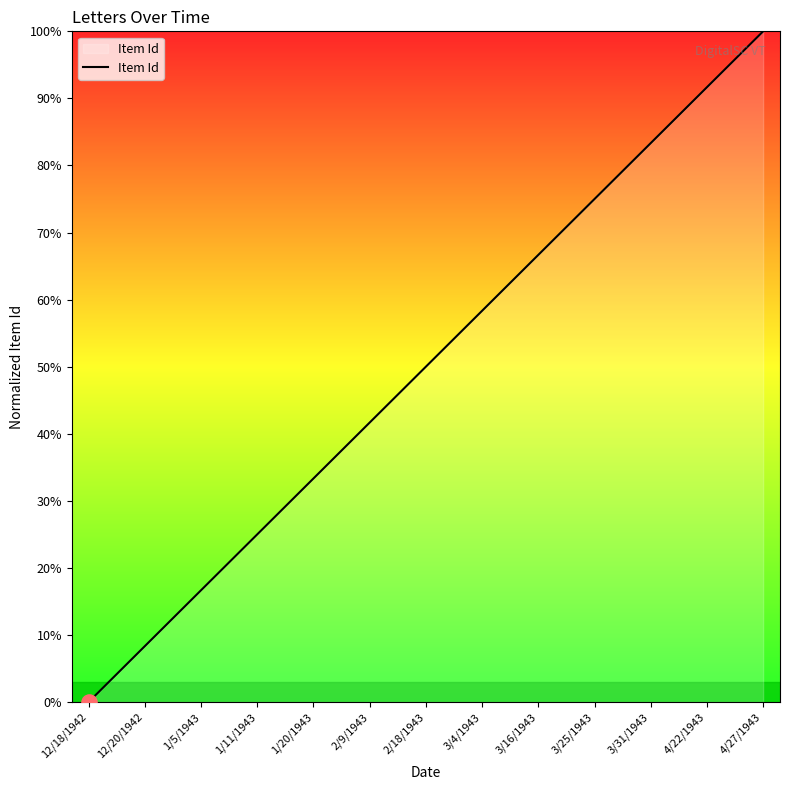

What is the ratio of the value at 3/4/1943 to the value at 4/27/1943?

0.6